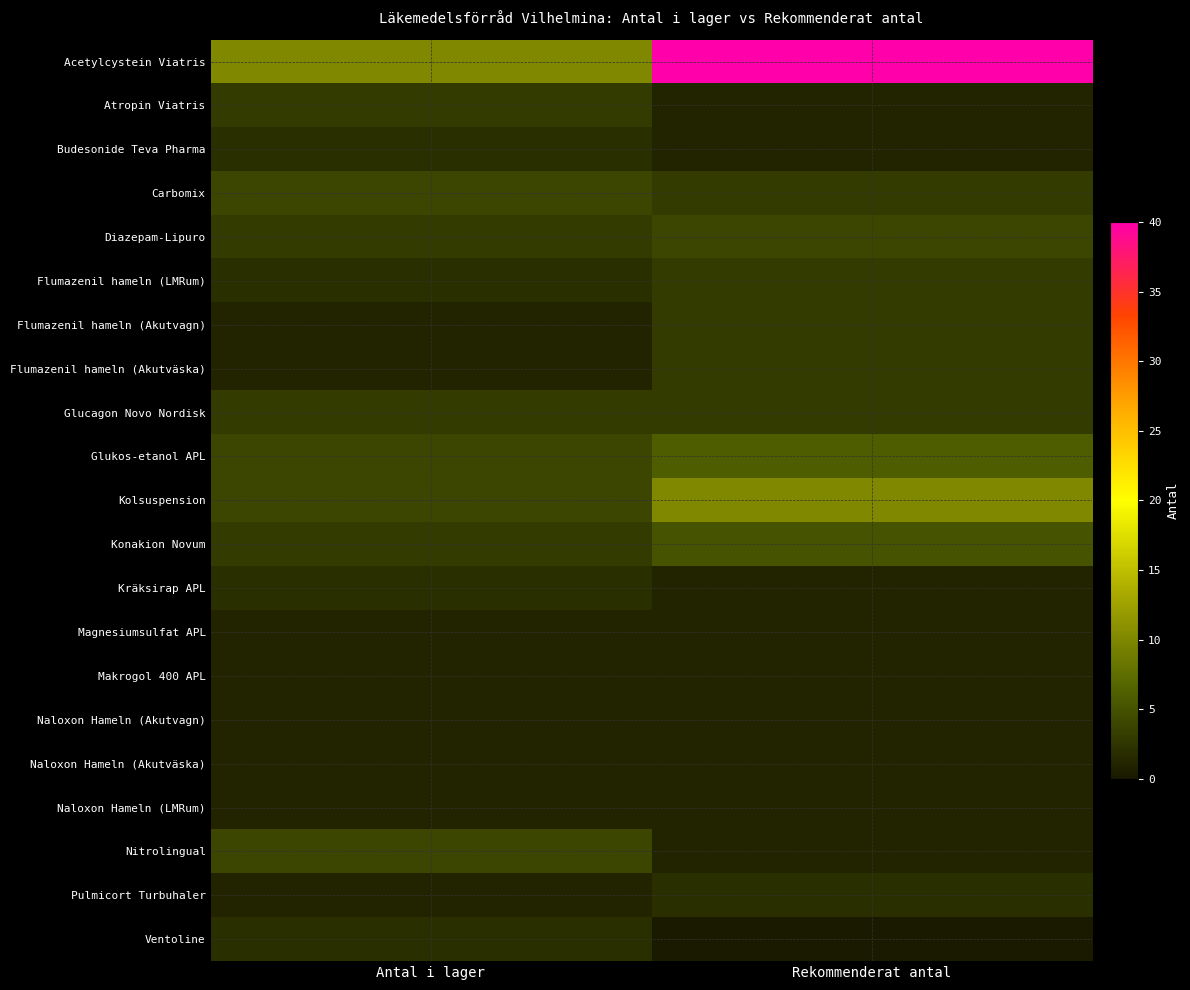

Reading left to right, transcribe all the data shown in this chart.

Acetylcystein Viatris: Antal i lager=10	Rekommenderat antal=40
Atropin Viatris: Antal i lager=3	Rekommenderat antal=1
Budesonide Teva Pharma: Antal i lager=2	Rekommenderat antal=1
Carbomix: Antal i lager=4	Rekommenderat antal=3
Diazepam-Lipuro: Antal i lager=3	Rekommenderat antal=4
Flumazenil hameln (LMRum): Antal i lager=2	Rekommenderat antal=3
Flumazenil hameln (Akutvagn): Antal i lager=1	Rekommenderat antal=3
Flumazenil hameln (Akutväska): Antal i lager=1	Rekommenderat antal=3
Glucagon Novo Nordisk: Antal i lager=3	Rekommenderat antal=3
Glukos-etanol APL: Antal i lager=4	Rekommenderat antal=6
Kolsuspension: Antal i lager=4	Rekommenderat antal=10
Konakion Novum: Antal i lager=3	Rekommenderat antal=5
Kräksirap APL: Antal i lager=2	Rekommenderat antal=1
Magnesiumsulfat APL: Antal i lager=1	Rekommenderat antal=1
Makrogol 400 APL: Antal i lager=1	Rekommenderat antal=1
Naloxon Hameln (Akutvagn): Antal i lager=1	Rekommenderat antal=1
Naloxon Hameln (Akutväska): Antal i lager=1	Rekommenderat antal=1
Naloxon Hameln (LMRum): Antal i lager=1	Rekommenderat antal=1
Nitrolingual: Antal i lager=4	Rekommenderat antal=1
Pulmicort Turbuhaler: Antal i lager=1	Rekommenderat antal=2
Ventoline: Antal i lager=2	Rekommenderat antal=0